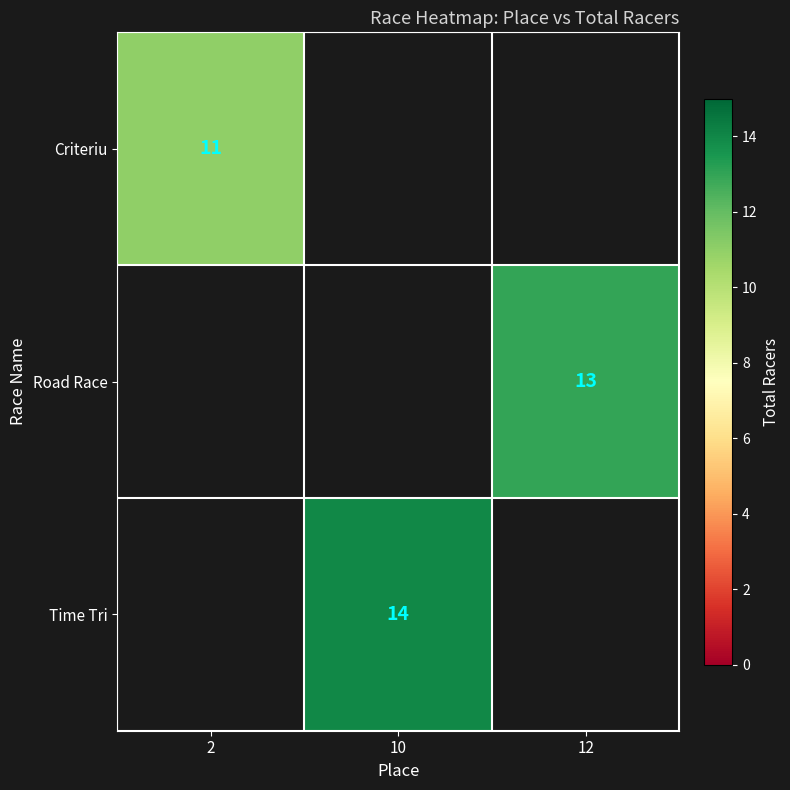

Count the number of categories in the chart.

3